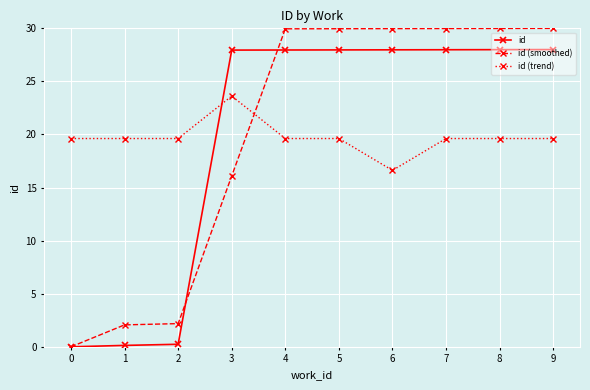

Is it true that id (trend) equals 31.8 at 0?

False